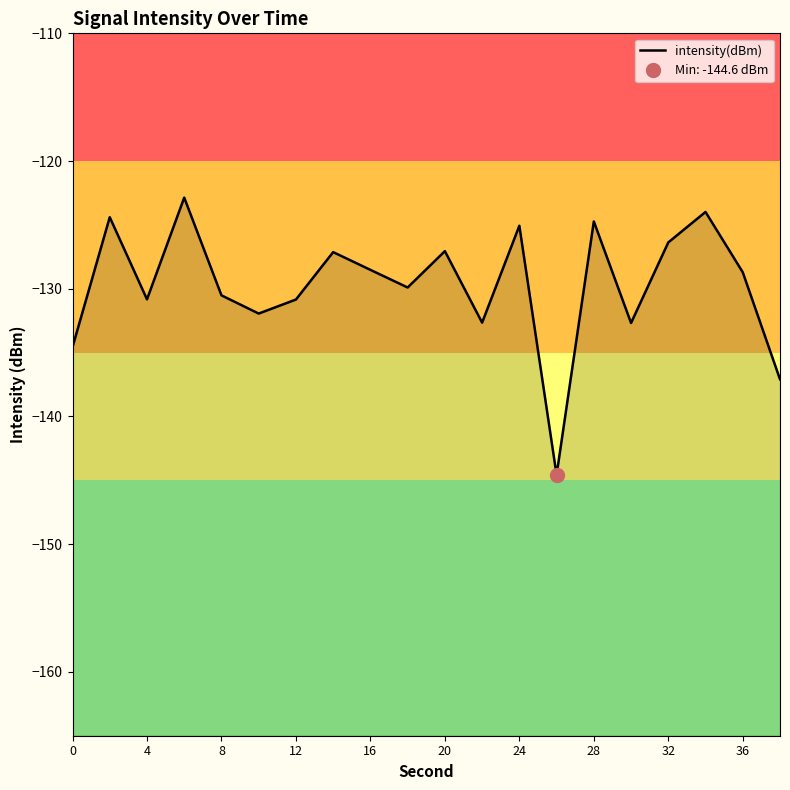

What is the difference between the values at 13 and 18?

15.9